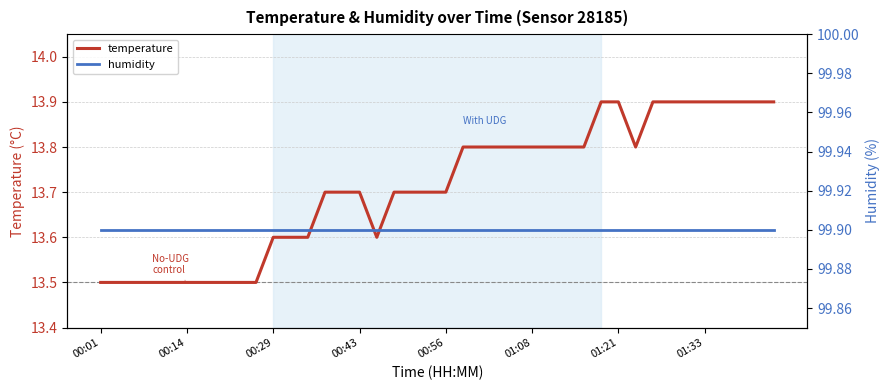

Does the chart have visible grid lines?

Yes